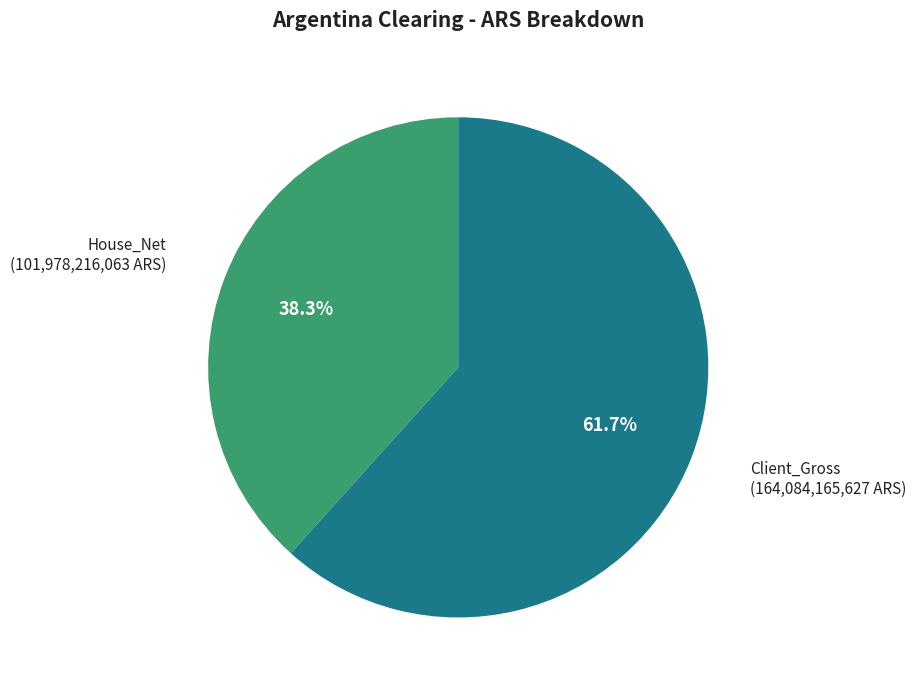

Count the number of slices in the pie.

2